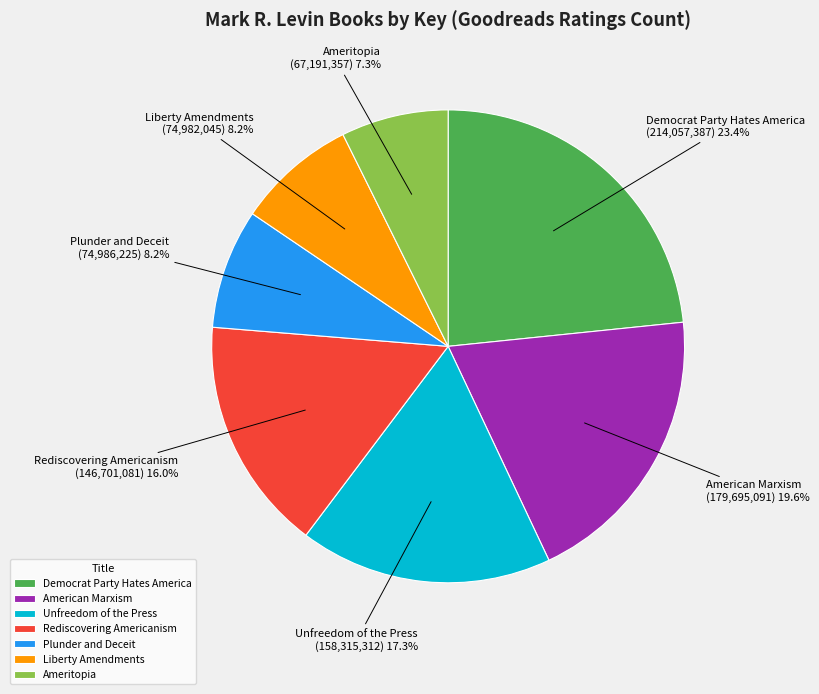

How many slices are in this pie chart?

7